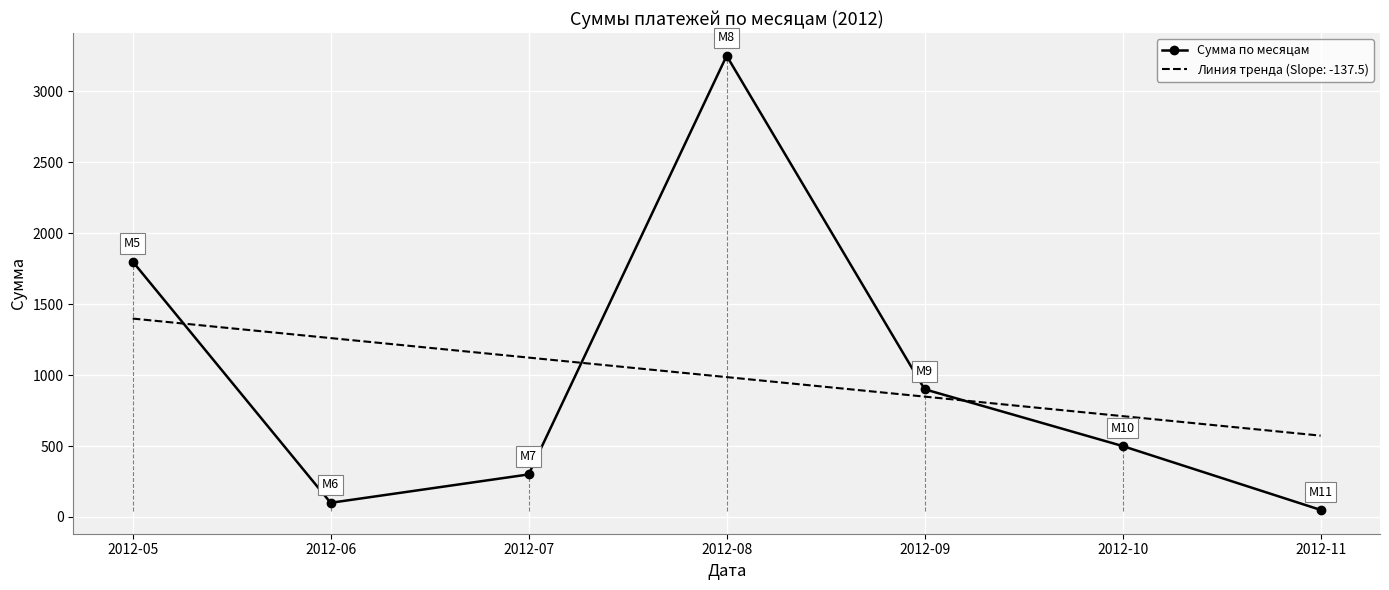

The value of Линия тренда (Slope: -137.5) at 2012-08 is 985.7. True or false?

True